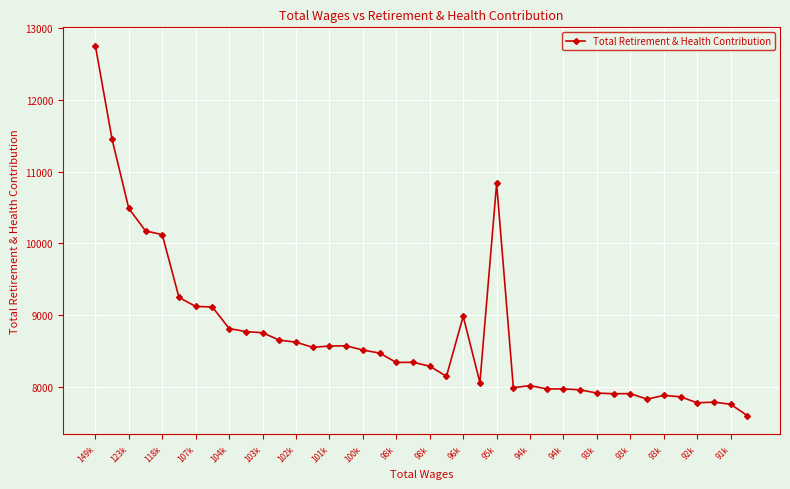

What is the value of the 30th point from the left?

7960